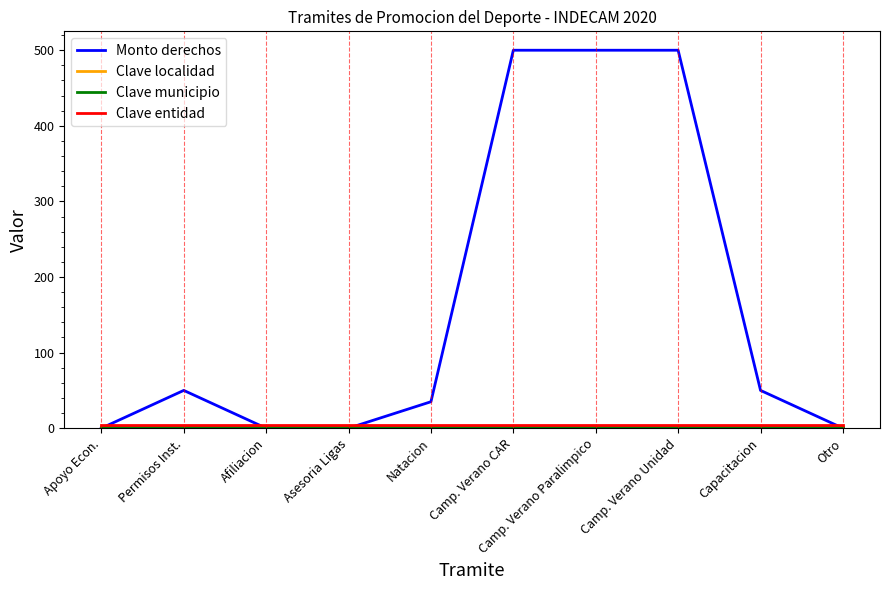

Which series has the widest spread of values?

Monto derechos